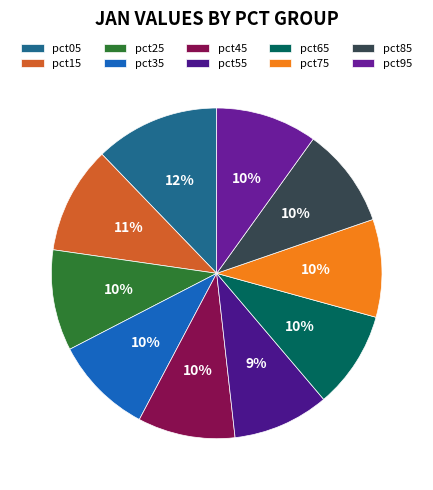

How many slices are in this pie chart?

10